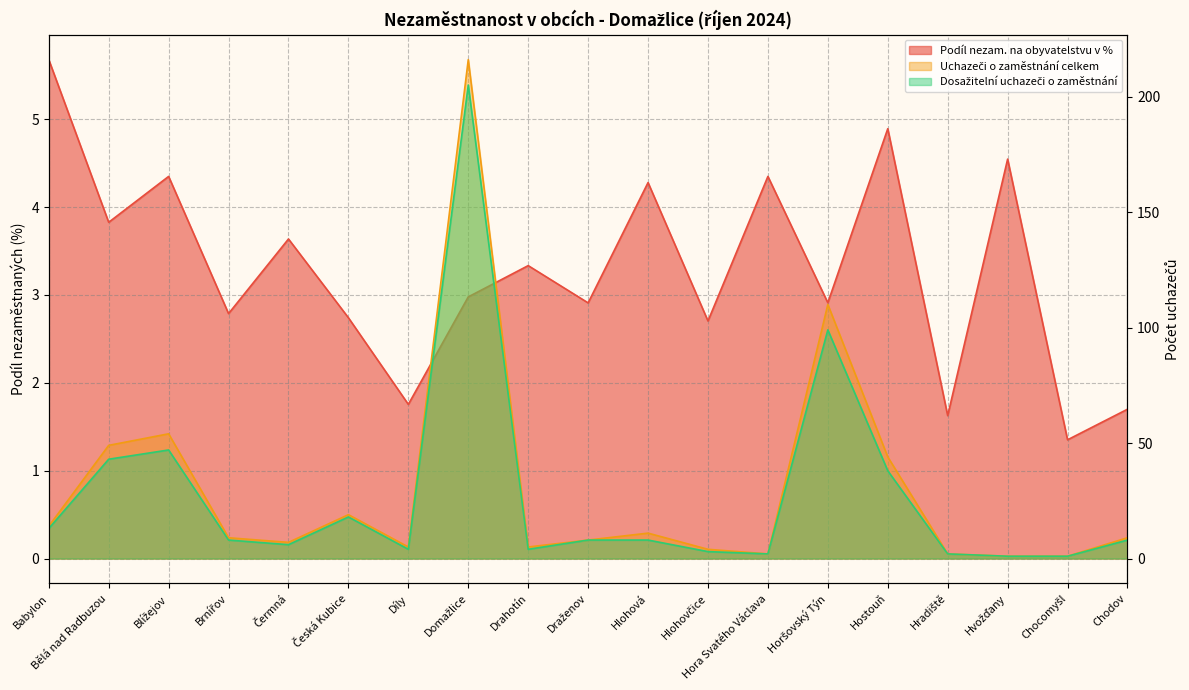

What is the label of the 6th point from the left?

Česká Kubice